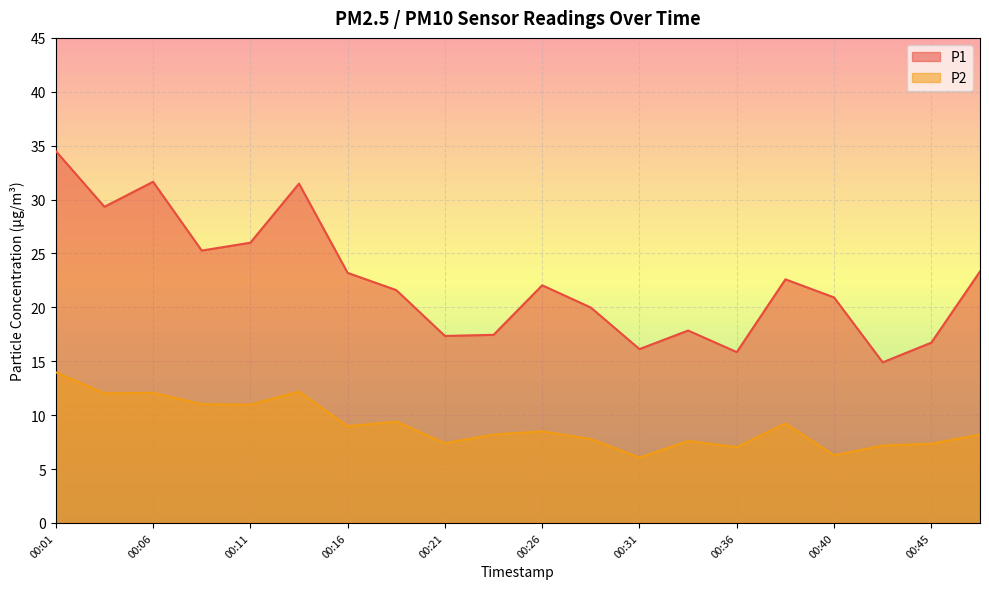

True or false: P2 has a value of 16.5 at 00:11.

False